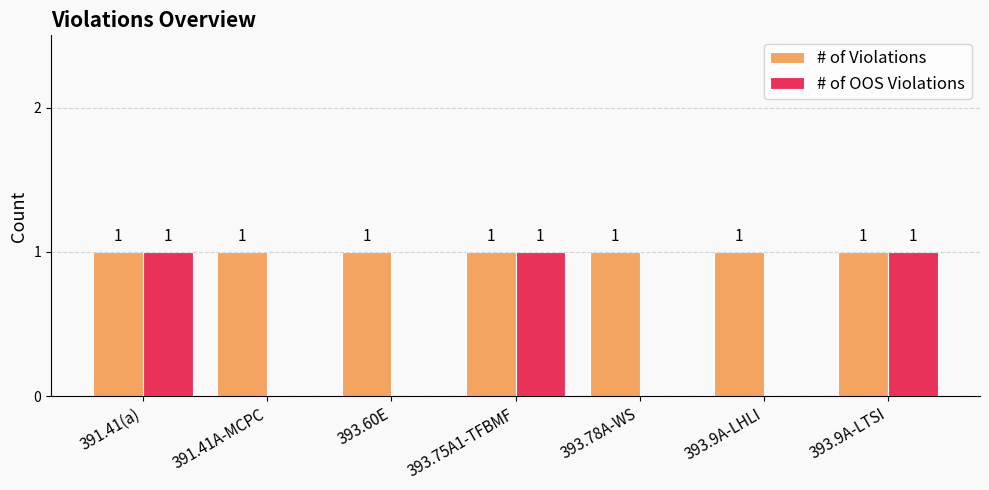

Between 391.41A-MCPC and 393.75A1-TFBMF, which series saw the biggest shift?

# of OOS Violations